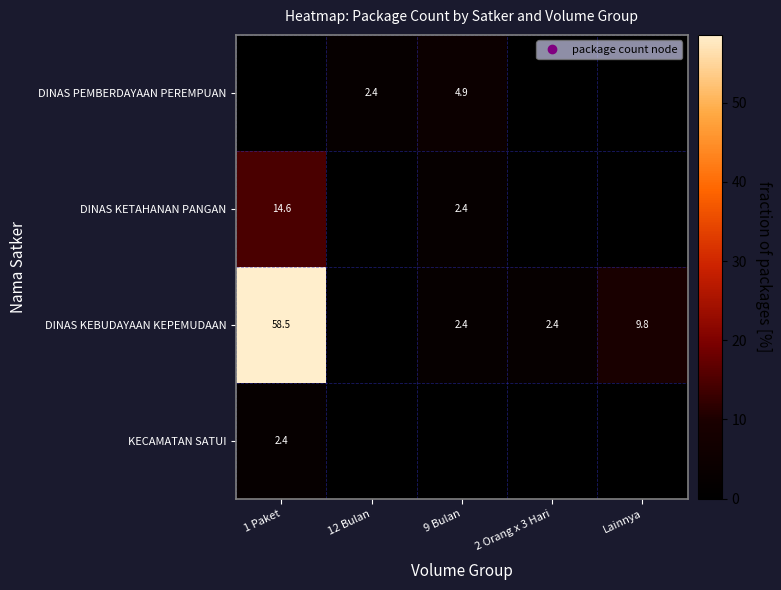

How many data points does each series have?

5